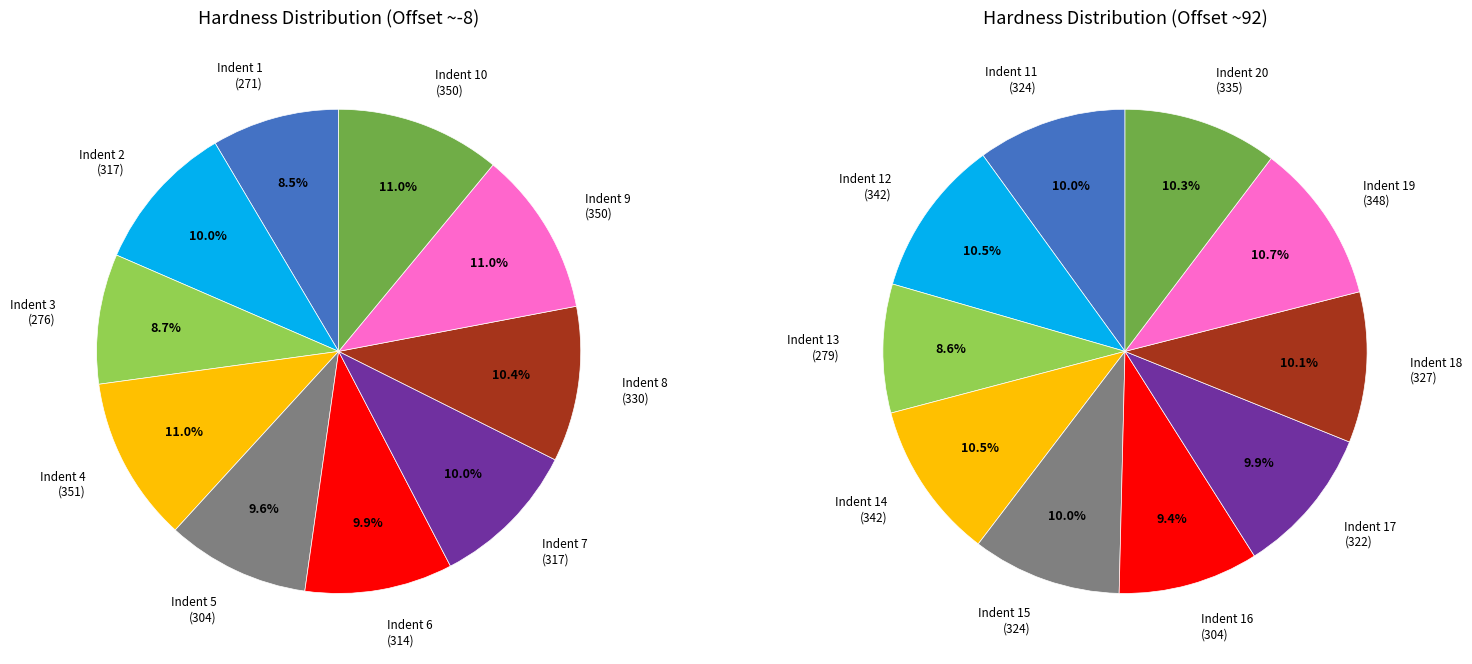

True or false: Indent 2 accounts for 10% of the total.

True